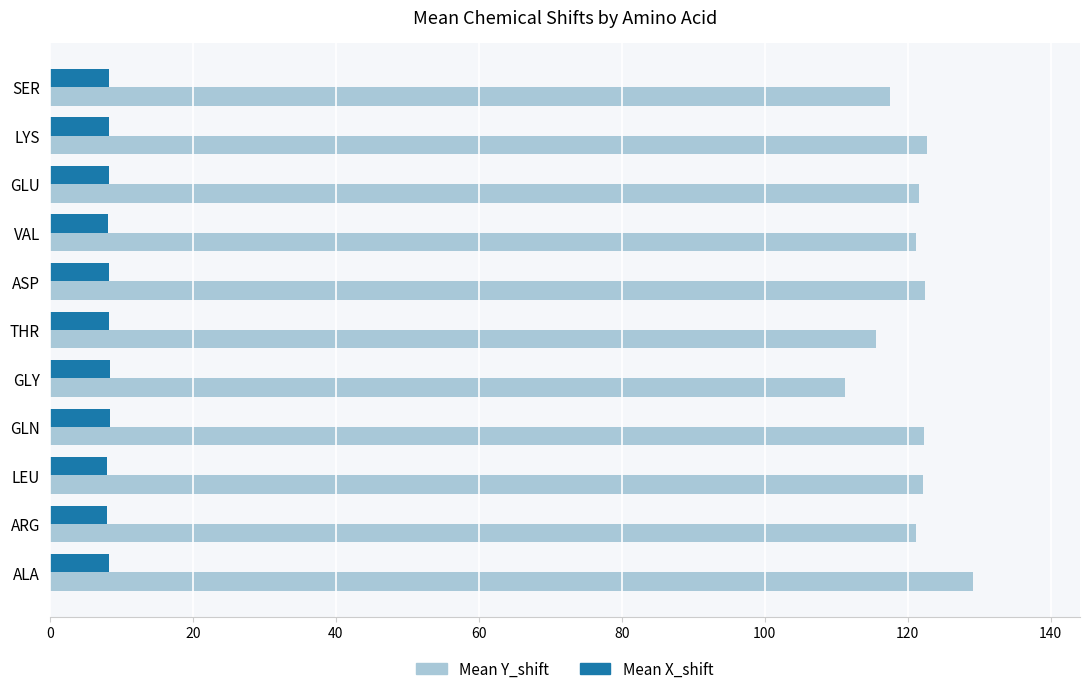

Rank the series at ALA from highest to lowest value.

Mean Y_shift, Mean X_shift